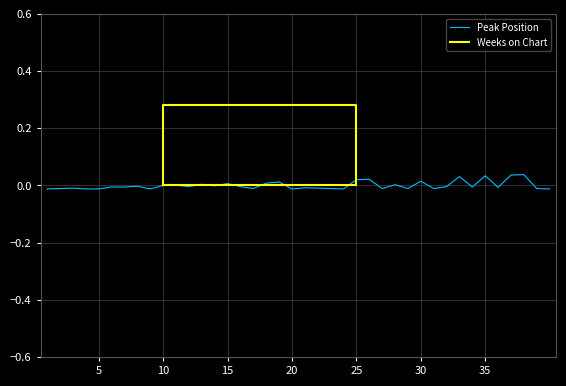

Is it true that the value at 28 is 0.0?

True